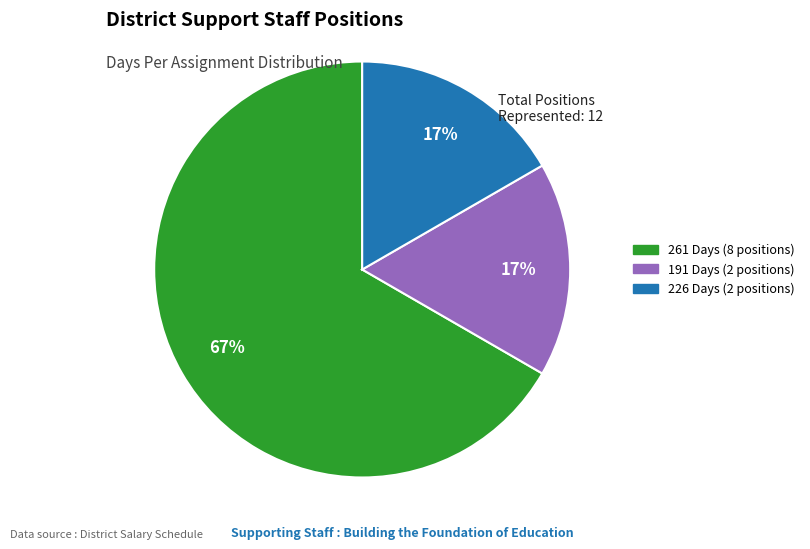

Is there a majority slice in this chart?

Yes